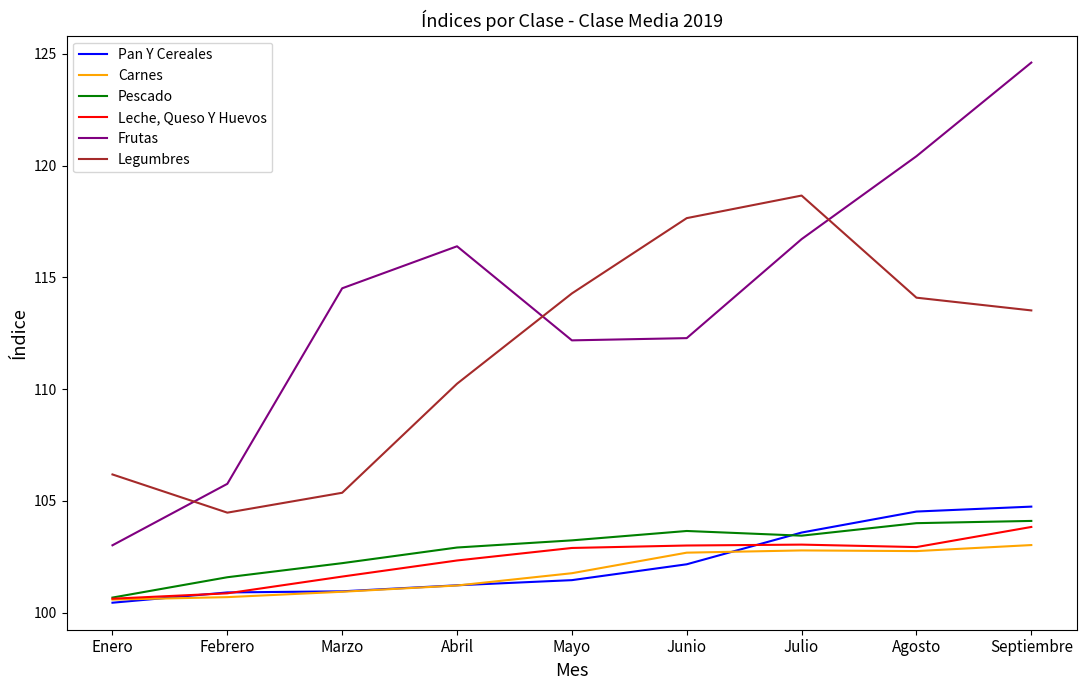

What is the sum of all Pescado values?

925.8